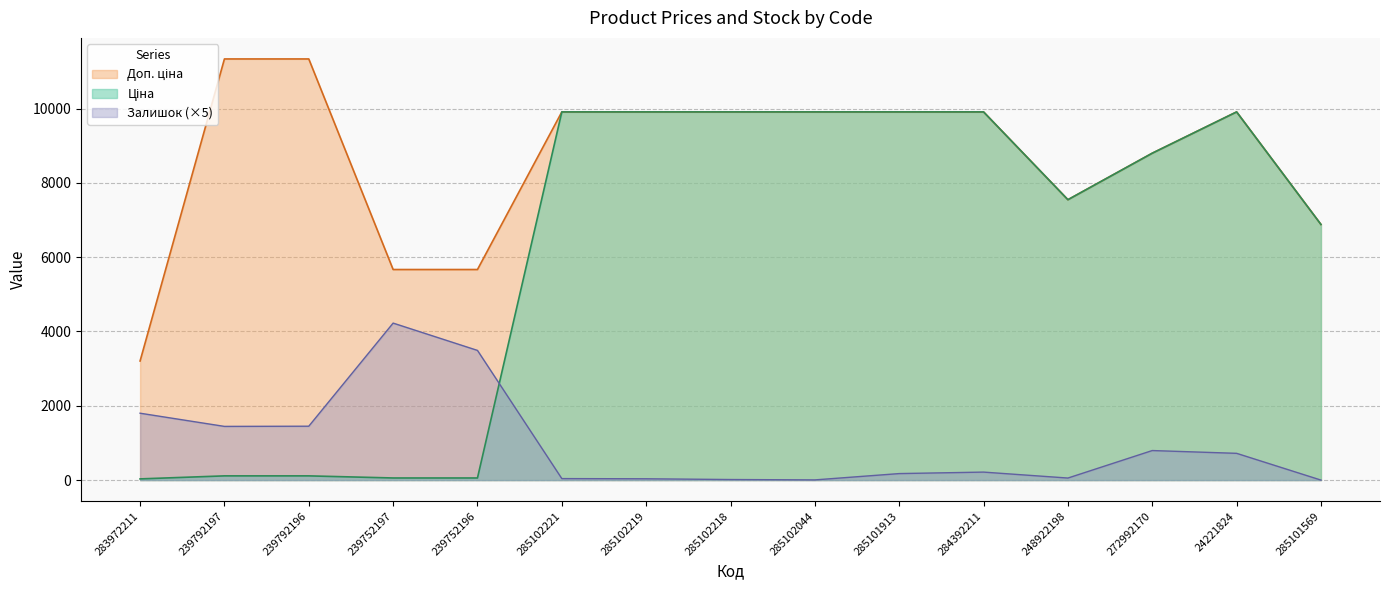

What is the difference between the highest and lowest values at 239752196?

5610.3